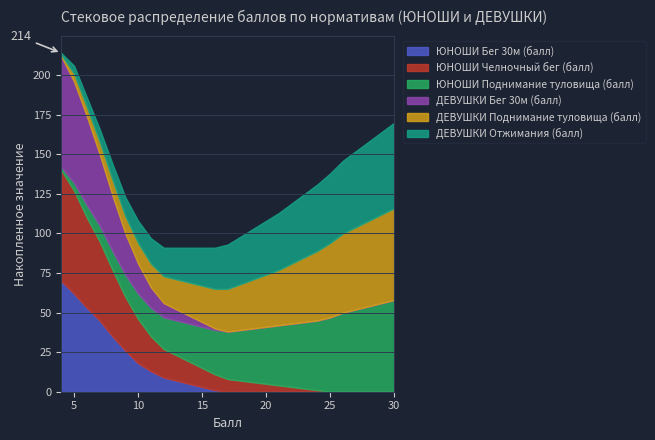

Which category has the lowest value in the ЮНОШИ Бег 30м (балл) series?

17